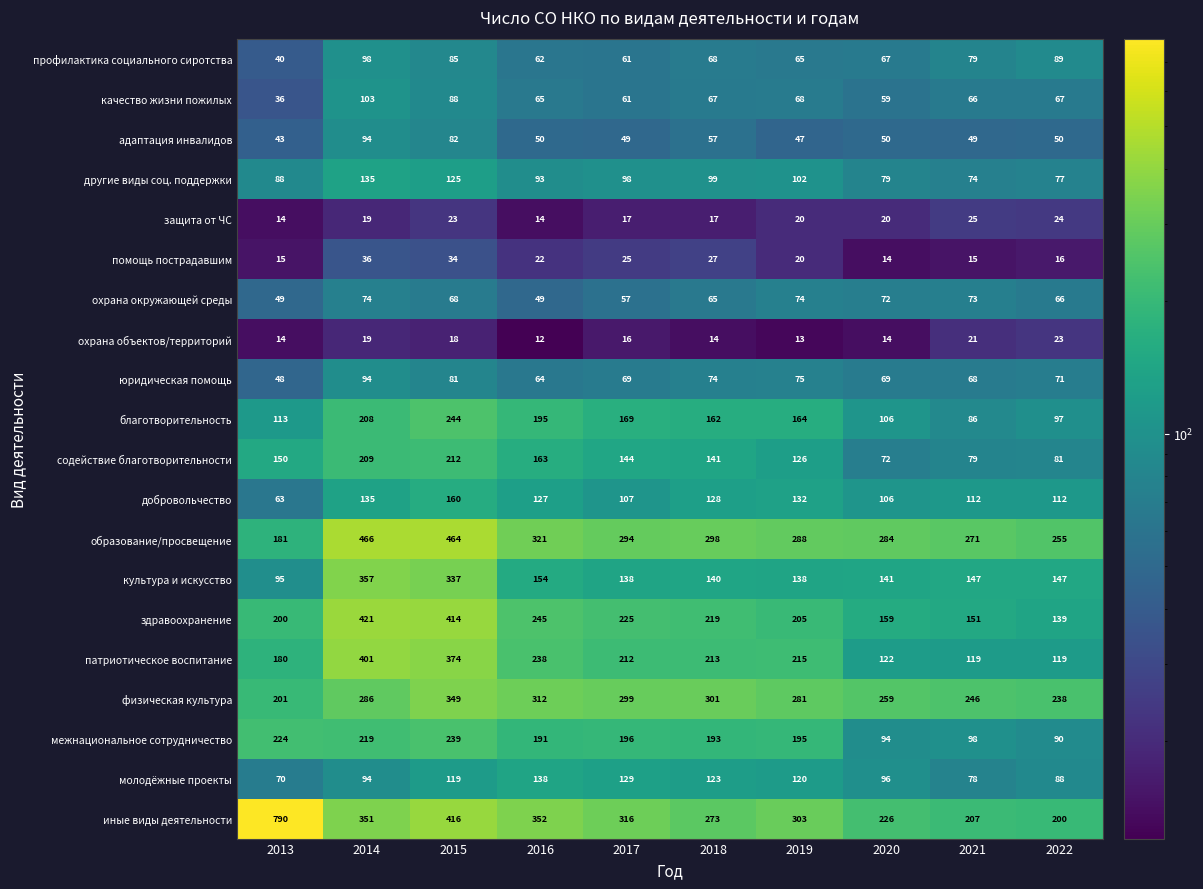

List the labels in order of здравоохранение value, smallest first.

2022, 2021, 2020, 2013, 2019, 2018, 2017, 2016, 2015, 2014